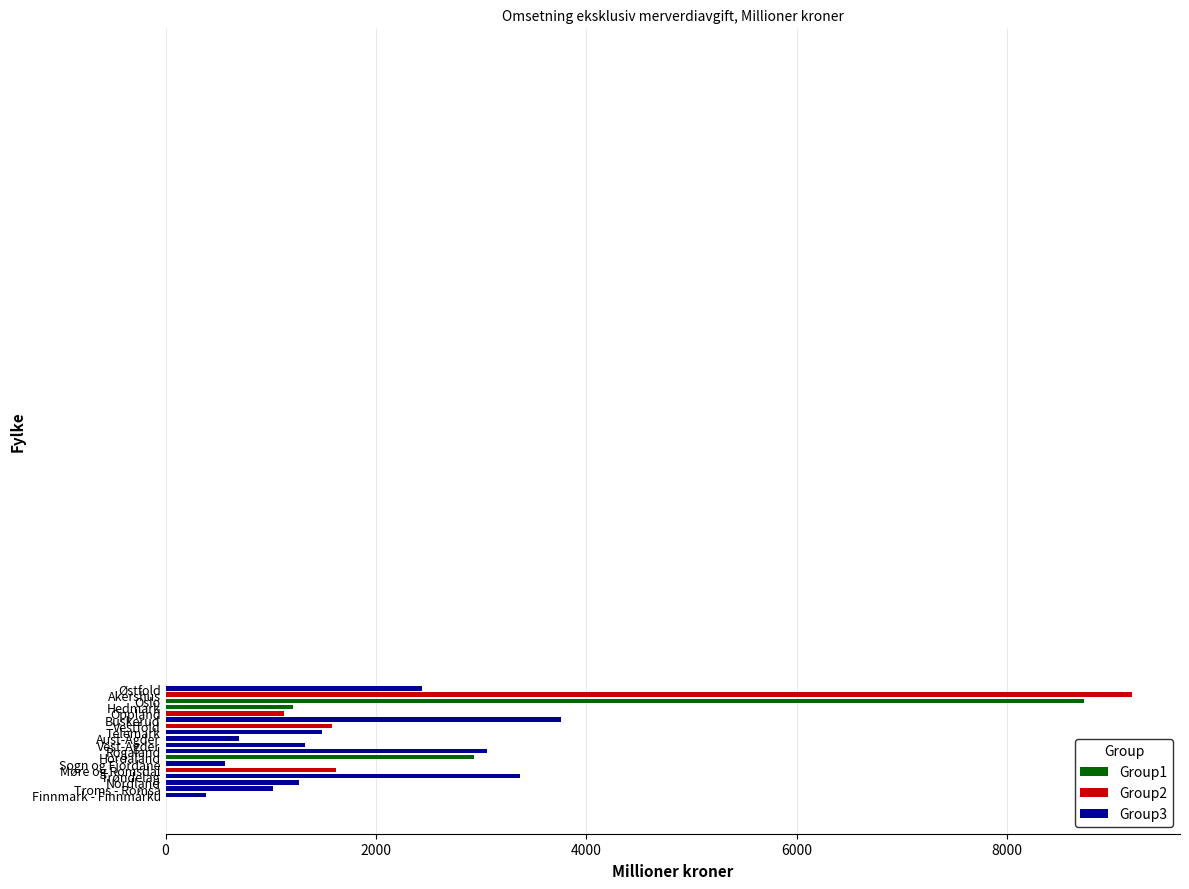

What is the greatest value displayed?

9187